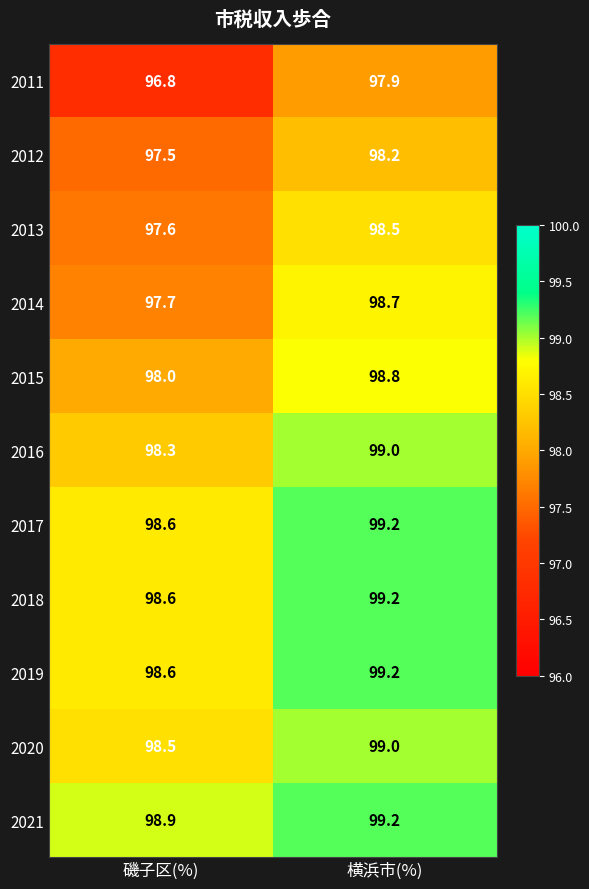

Reading left to right, list all the values displayed in this chart.

2011: 96.8	97.9
2012: 97.5	98.2
2013: 97.6	98.5
2014: 97.7	98.7
2015: 98.0	98.8
2016: 98.3	99.0
2017: 98.6	99.2
2018: 98.6	99.2
2019: 98.6	99.2
2020: 98.5	99.0
2021: 98.9	99.2